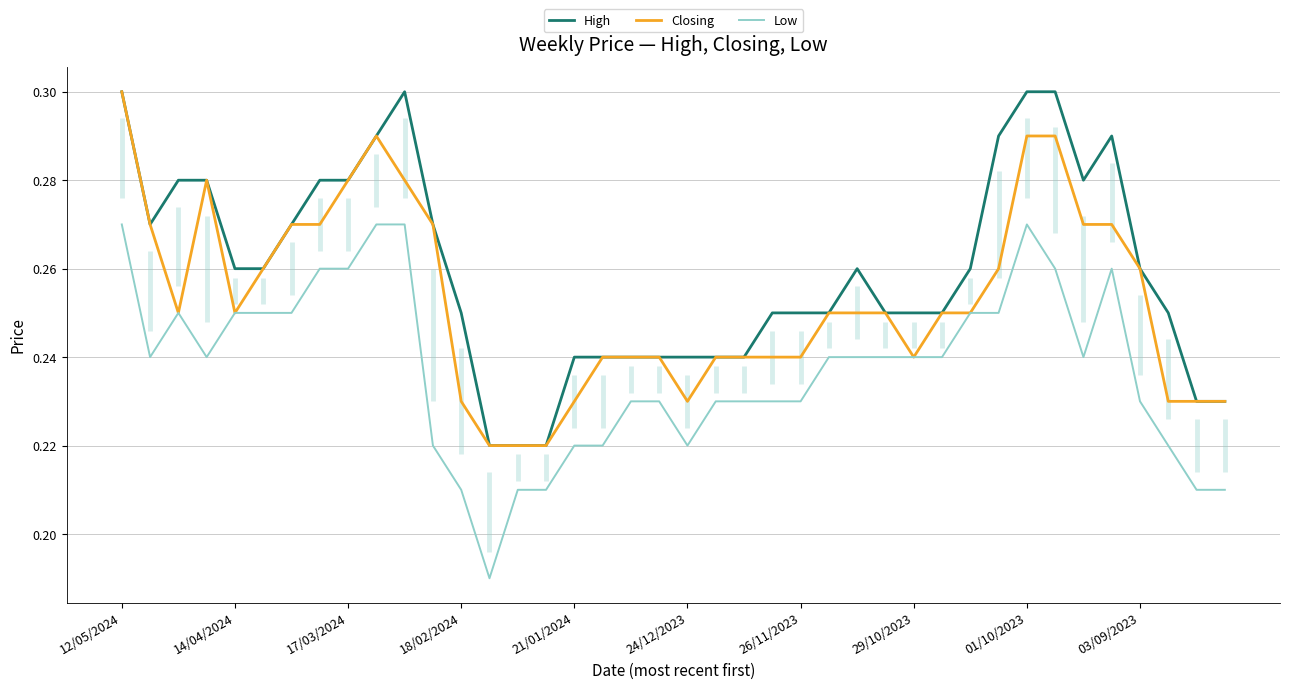

What is the minimum value for High?

0.2